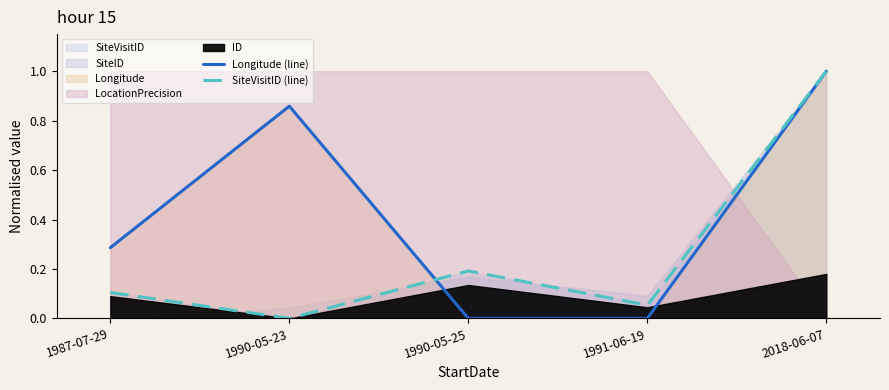

List the labels in order of Longitude (line) value, largest first.

2018-06-07, 1990-05-23, 1987-07-29, 1990-05-25, 1991-06-19